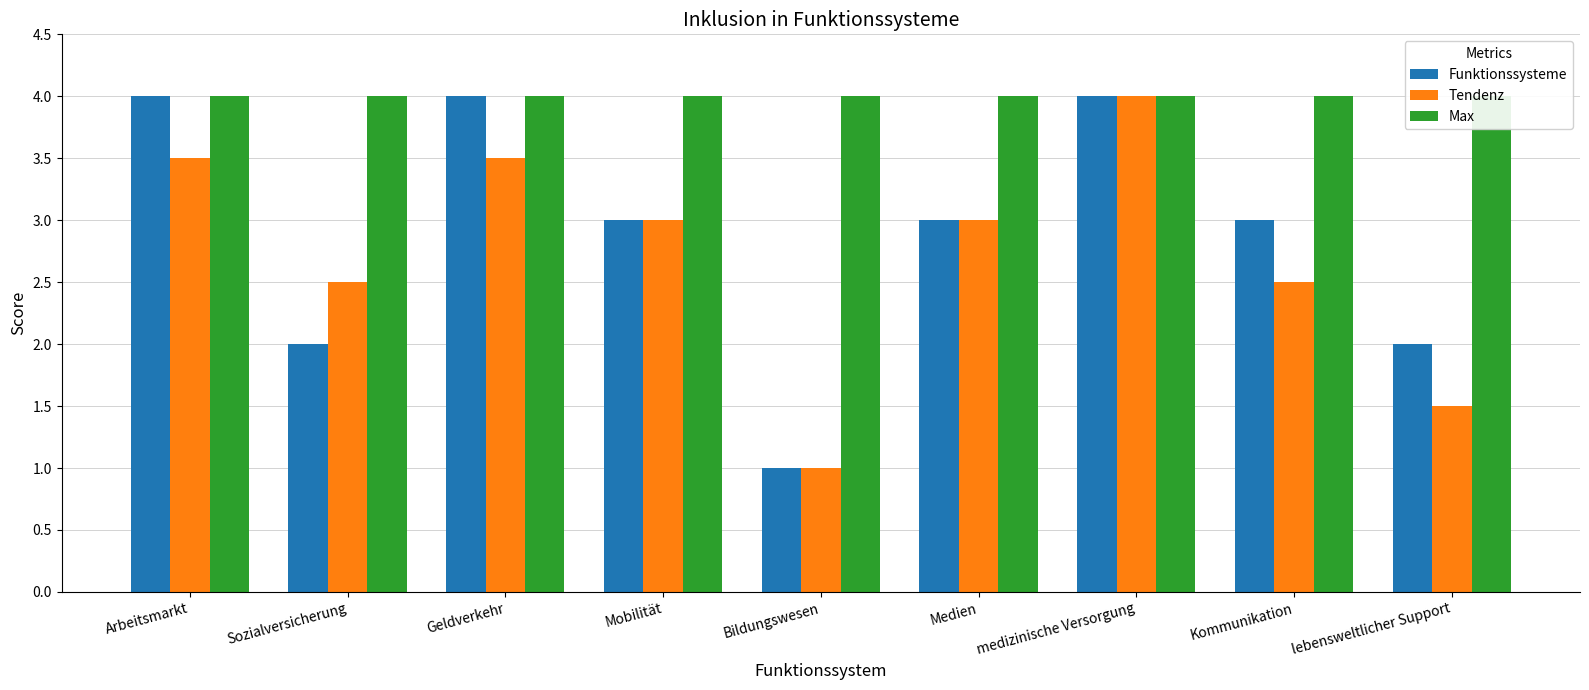

Rank the categories by Funktionssysteme value from lowest to highest.

Bildungswesen, Sozialversicherung, lebensweltlicher Support, Mobilität, Medien, Kommunikation, Arbeitsmarkt, Geldverkehr, medizinische Versorgung